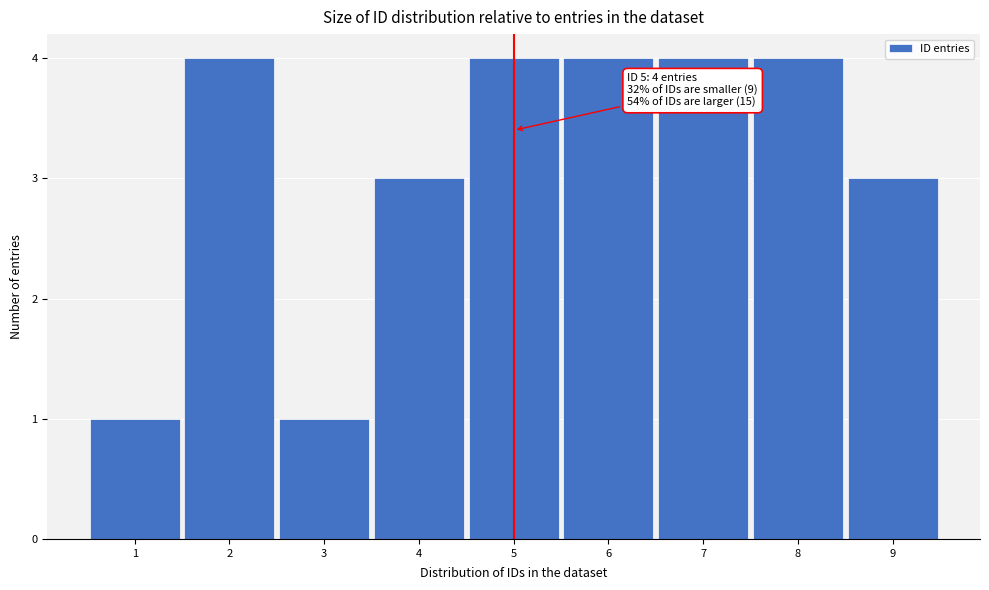

Reading right to left, transcribe all the data shown in this chart.

3	4	4	4	4	3	1	4	1